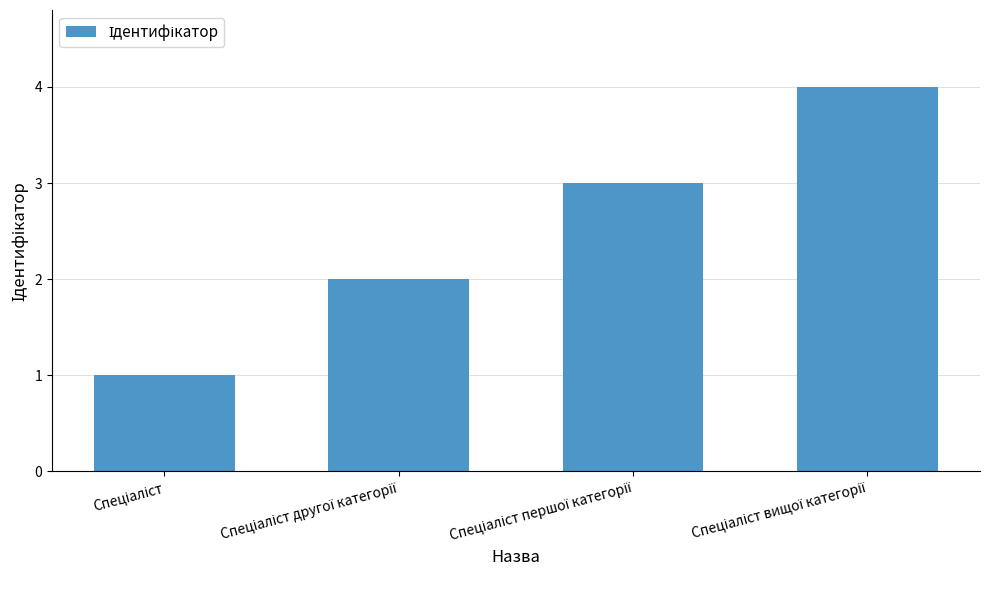

What is the greatest value displayed?

4